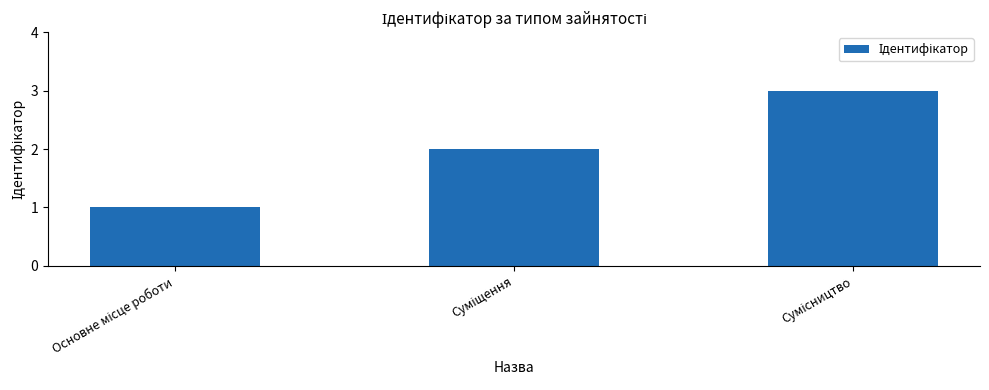

What is the sum of all values?

6